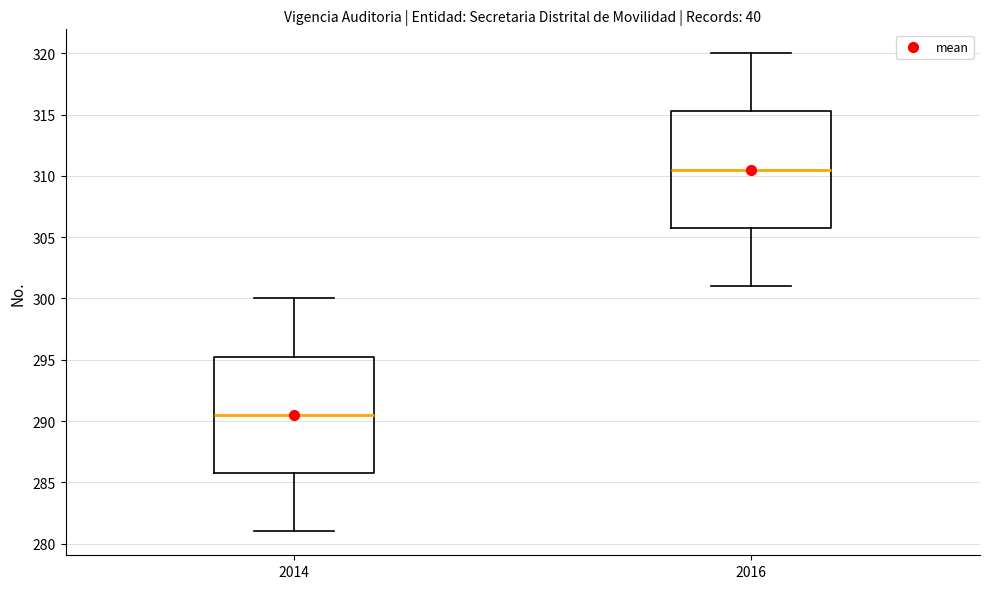

Reading left to right, transcribe this box plot: for each box, give where its median line is, the range the box spans, and where its two whiskers end, as read against the y-axis. The values are not printed on the chart, so give them approximately, as read against the axis.

2014: median 290.5, box 286.0 to 295.5, whiskers 281.0 to 300.0
2016: median 310.5, box 306.0 to 315.5, whiskers 301.0 to 320.0